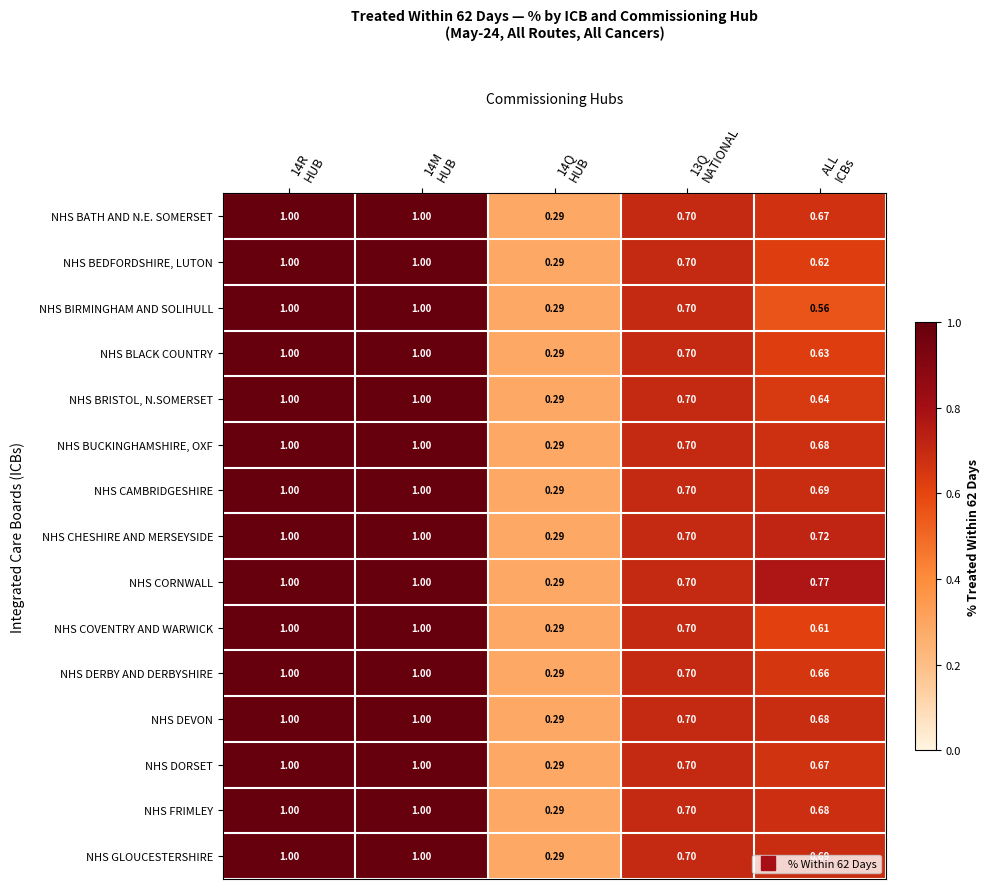

Which series has the largest total across all categories?

NHS CORNWALL